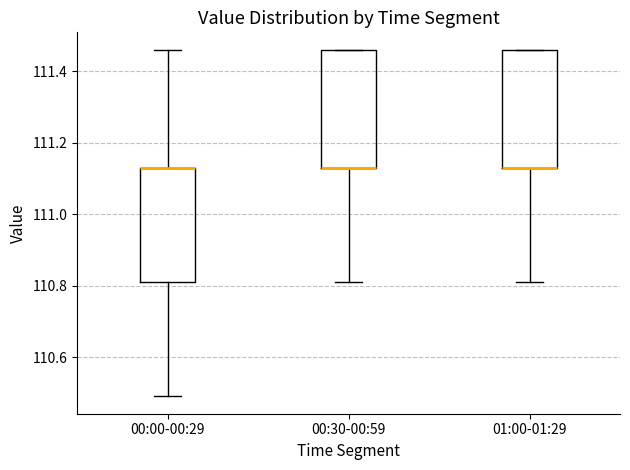

Where is the upper edge of the box for 01:00-01:29 on the y-axis? The values are not printed on the chart, so give them approximately, as read against the axis.

111.46